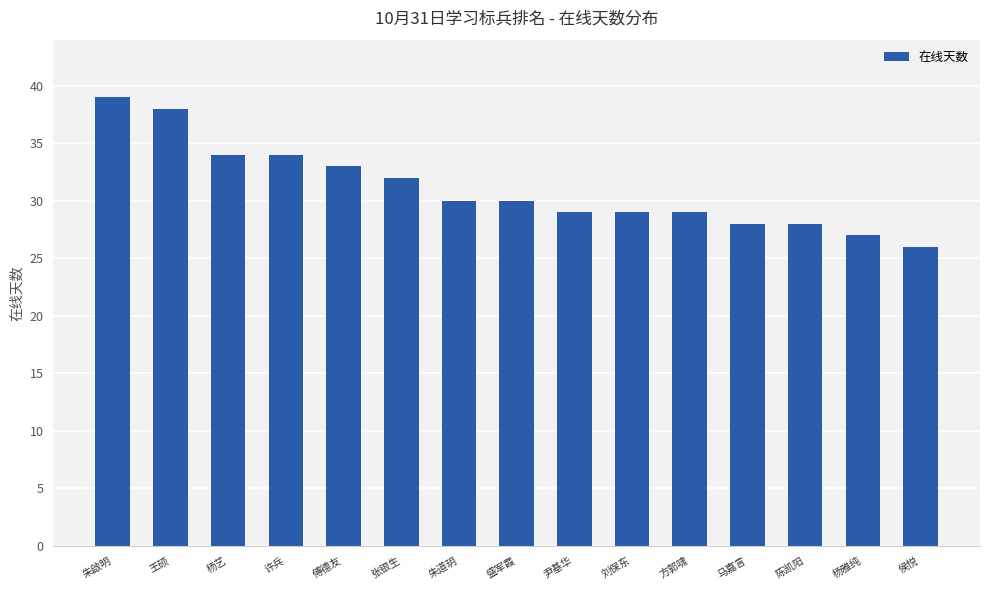

At which label is the value closest to 32?

张银生